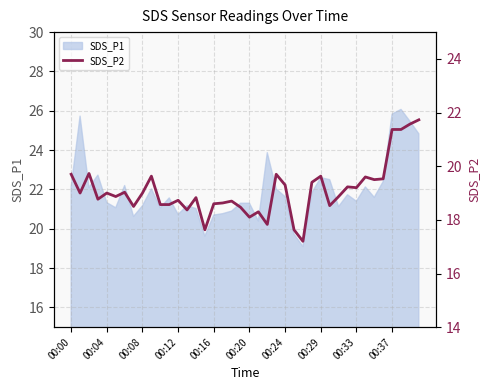

Which has a higher value, 17 or 00:04?

00:04